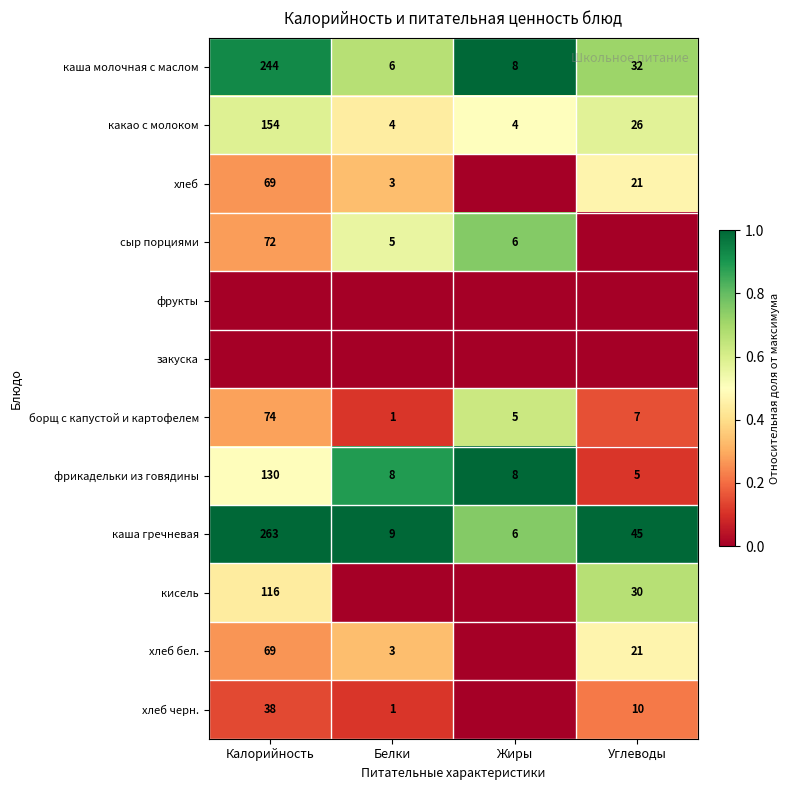

At which label is каша молочная с маслом closest to 125?

Углеводы